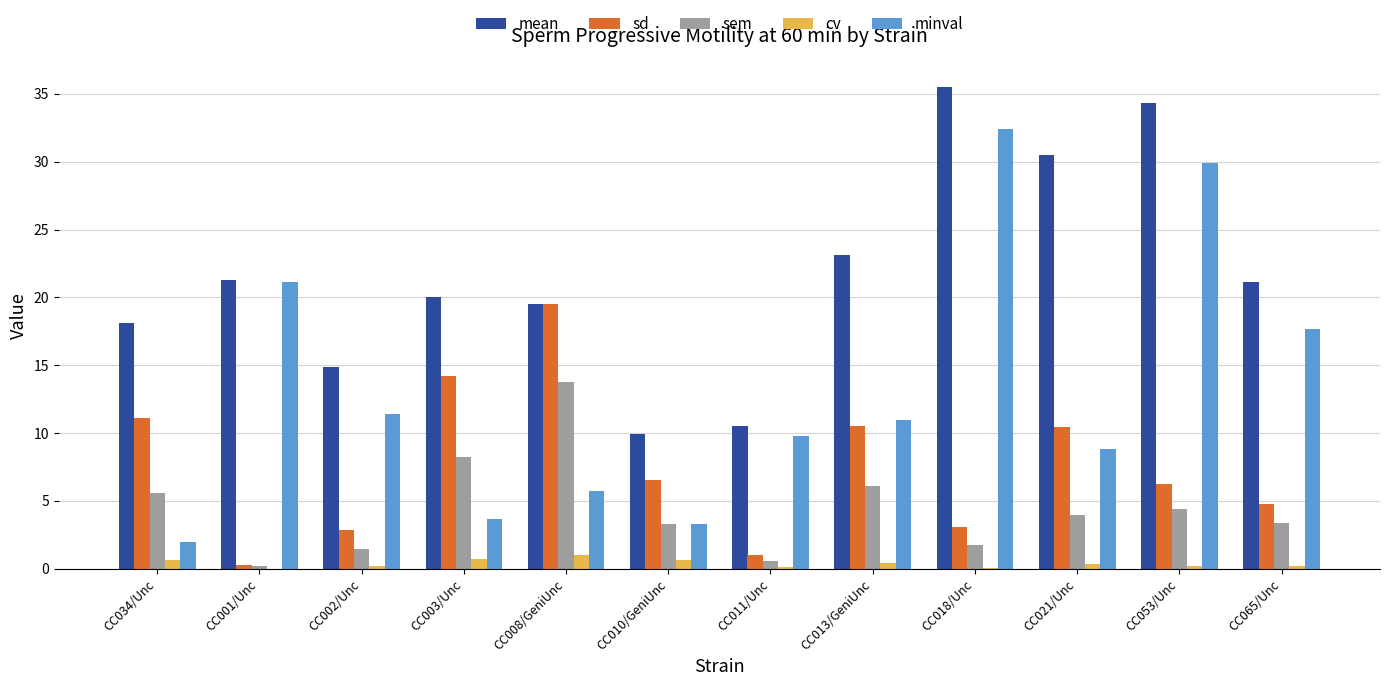

Which series has the largest total across all categories?

mean